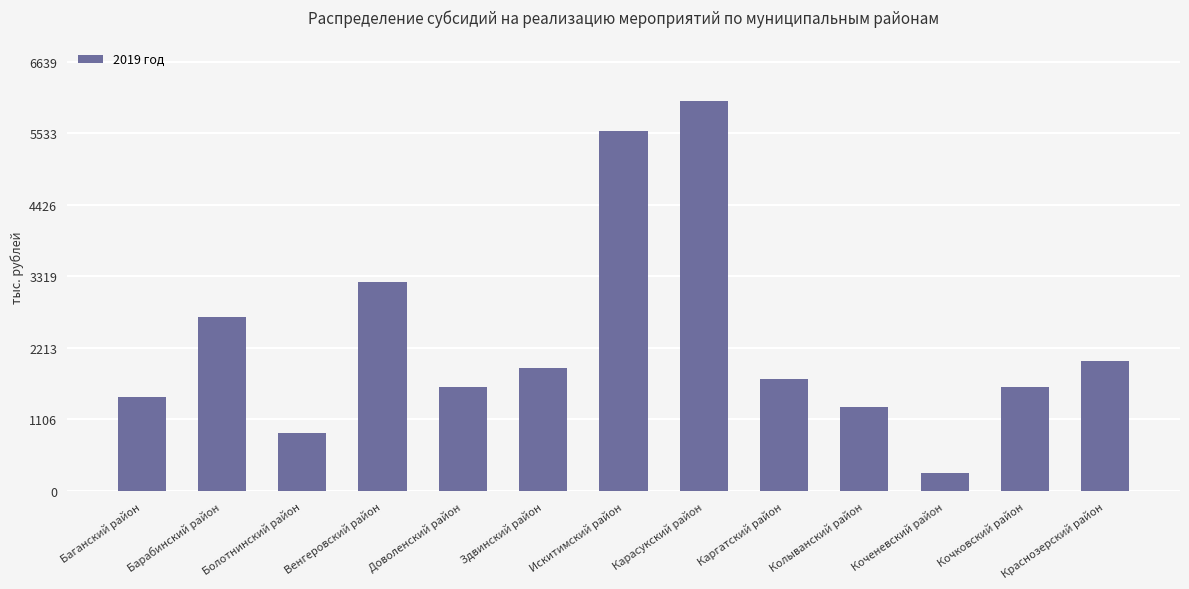

Reading left to right, list all the values displayed in this chart.

1450.2	2686.8	901.0	3225.7	1603.3	1903.6	5573.8	6036.1	1725.5	1305.9	275.3	1603.3	2009.6